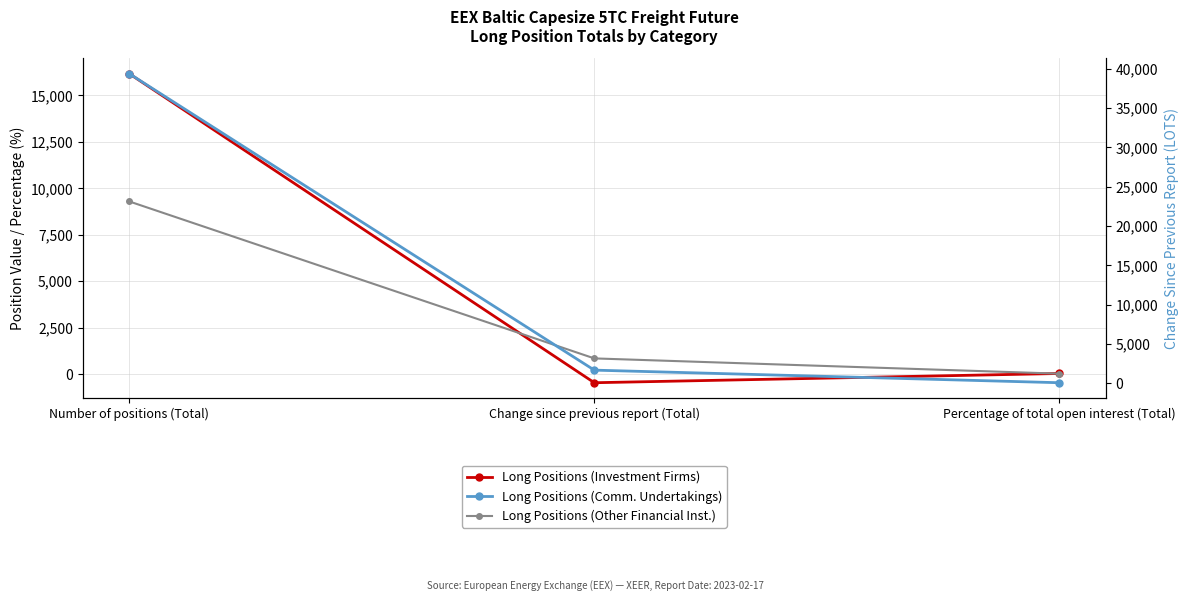

Which series has the largest range (max minus min)?

Long Positions (Comm. Undertakings)